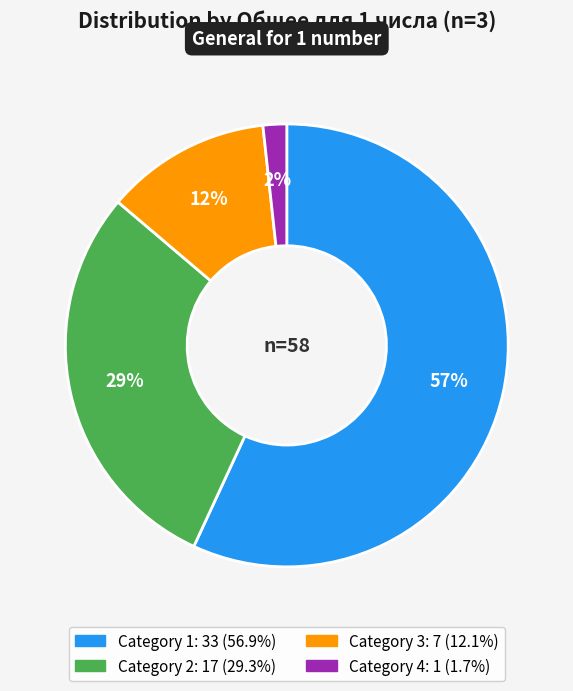

To the nearest percent, what is the average slice percentage?

25%